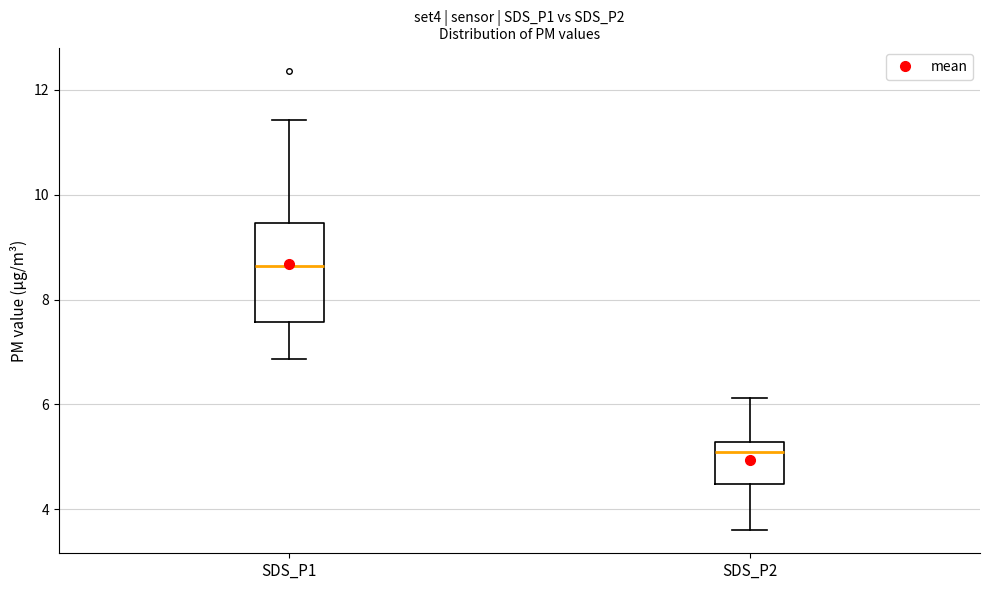

Comparing the boxes themselves (not the whiskers), which one is the tallest?

SDS_P1